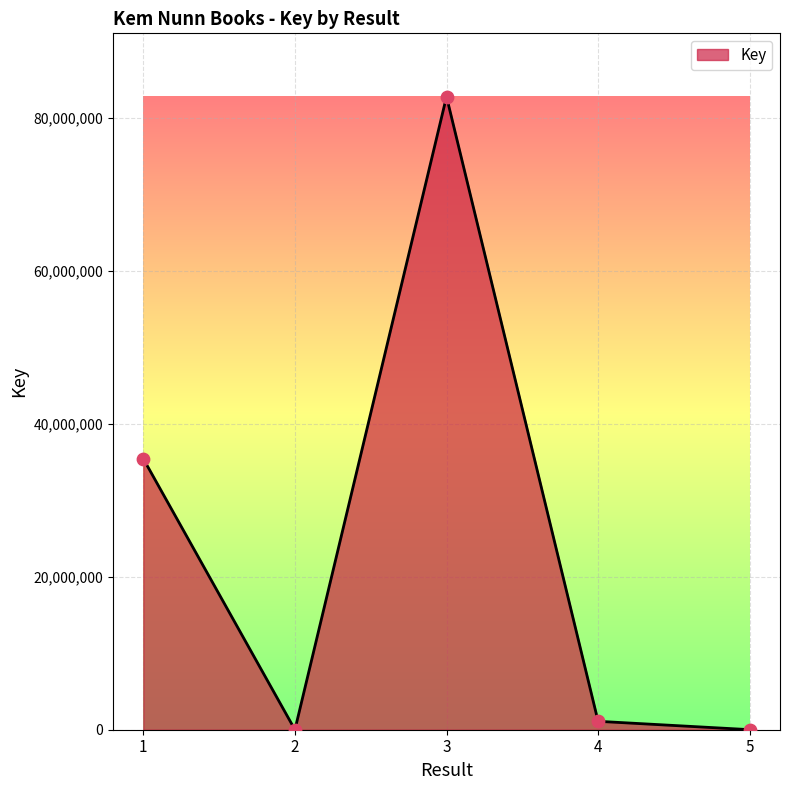

Between 3 and 2, which is larger?

3